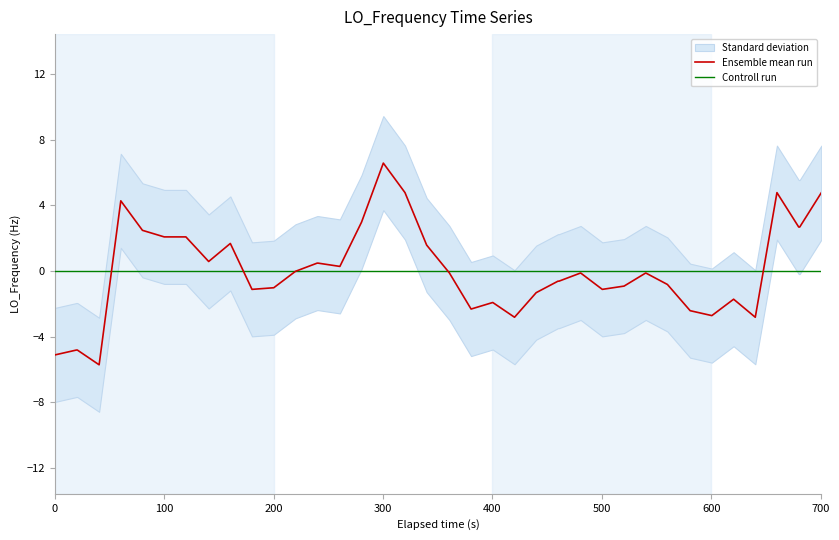

What is the maximum value for Ensemble mean run?

6.6